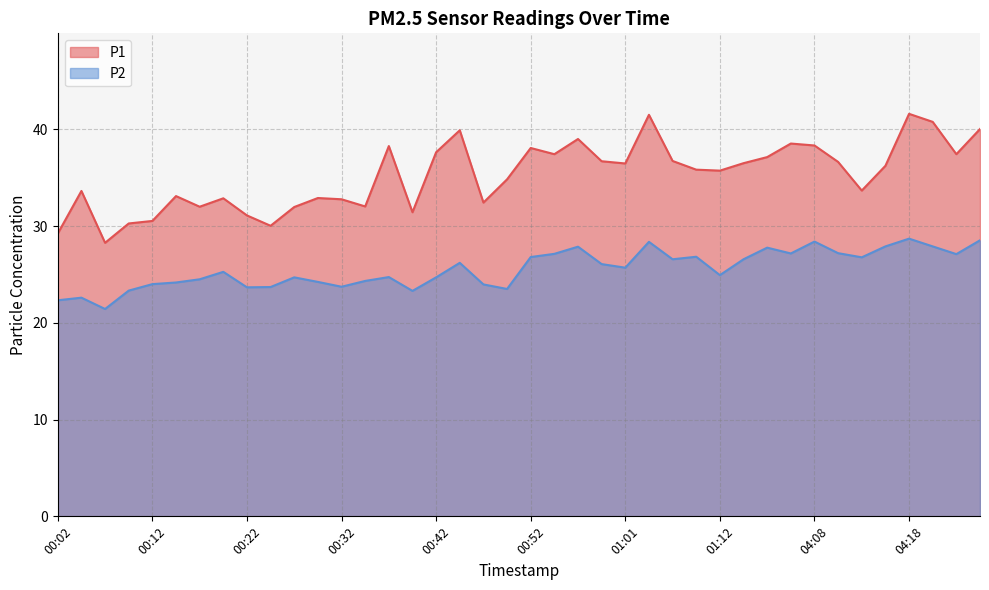

True or false: P2 and P1 cross at least once.

False